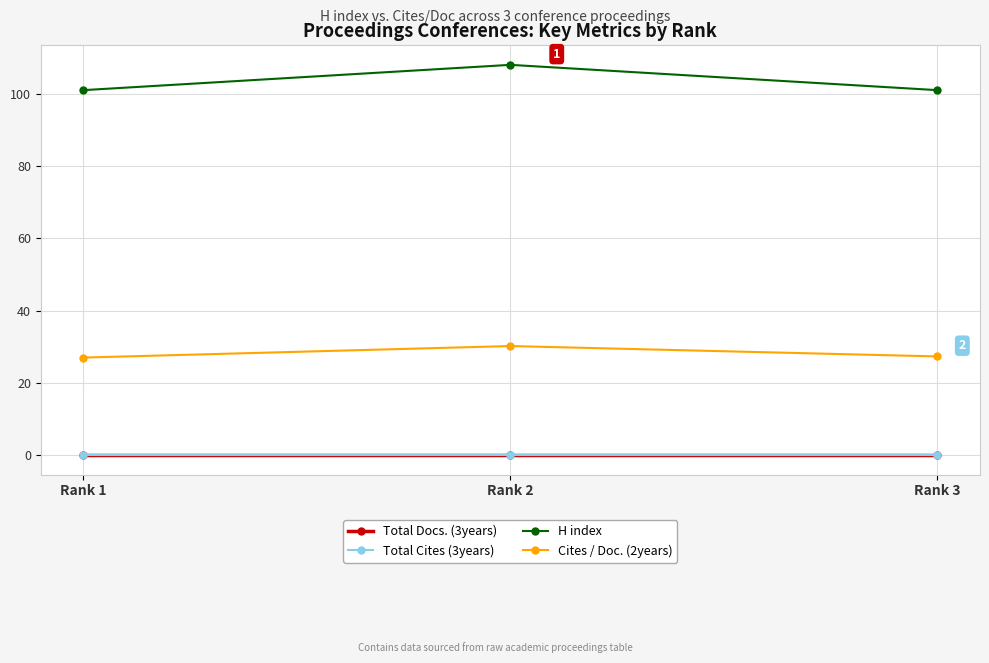

At how many categories does at least one series exceed 32?

3